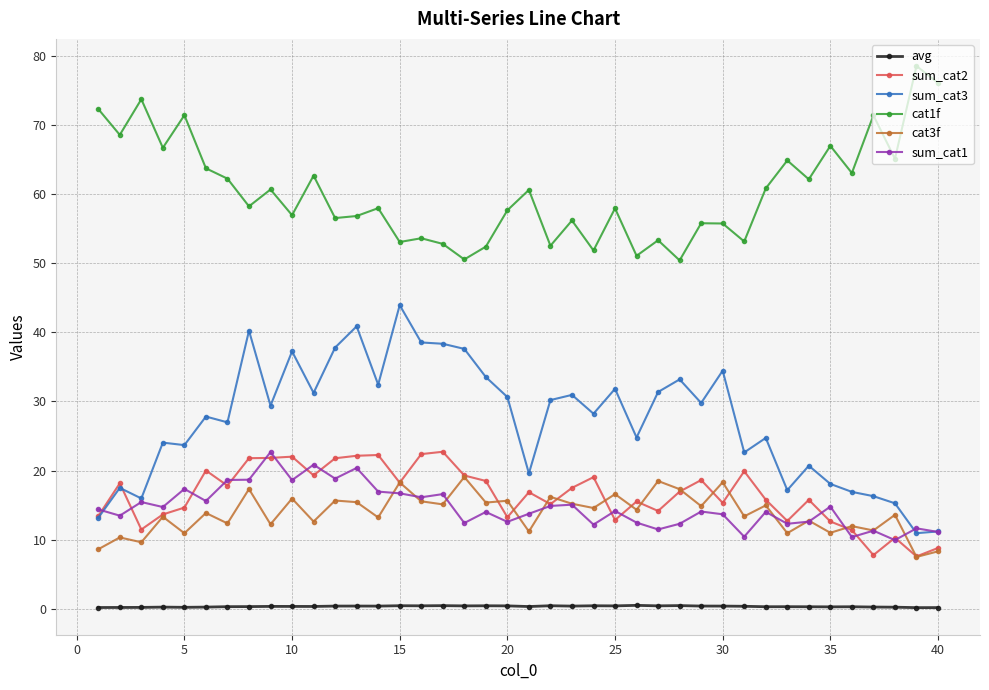

What is the sum of all avg values?

14.8